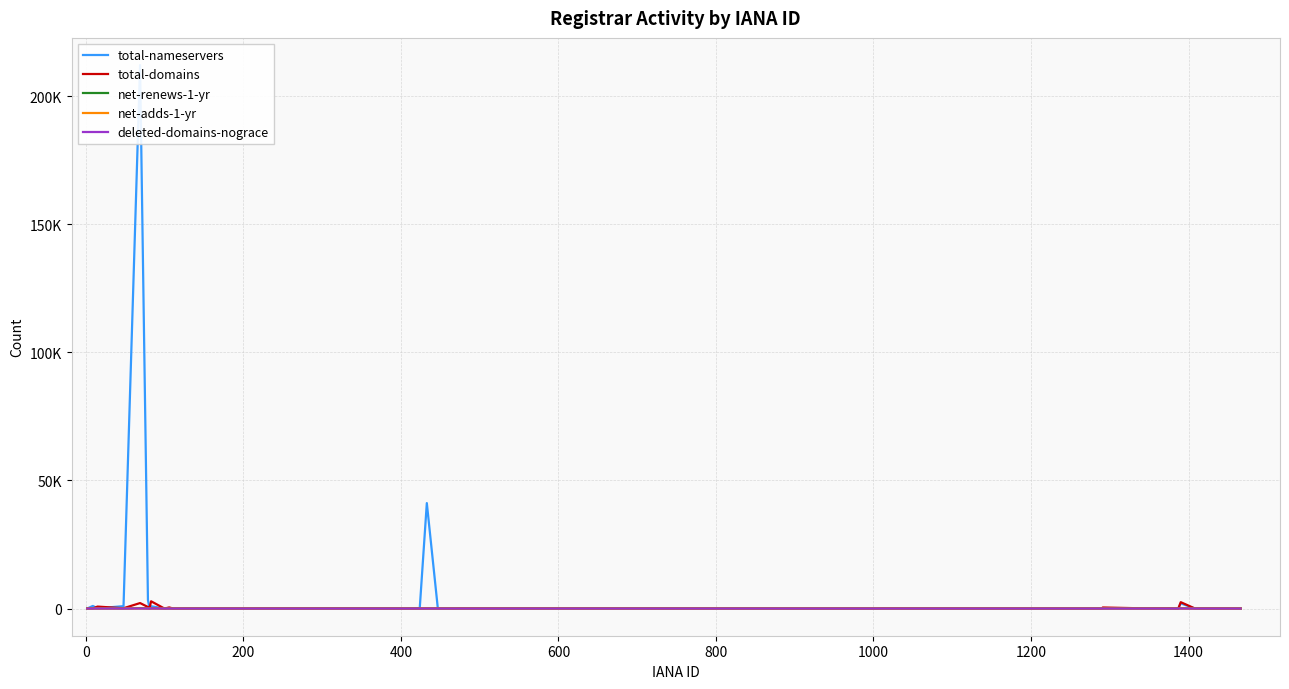

Which category has the lowest value across all series?

1400